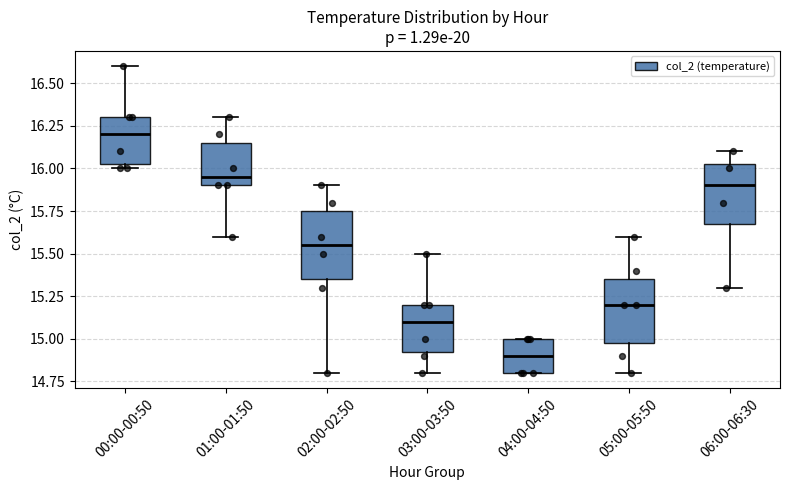

Where does the upper whisker of the box for 05:00-05:50 end on the y-axis? The values are not printed on the chart, so give them approximately, as read against the axis.

15.60